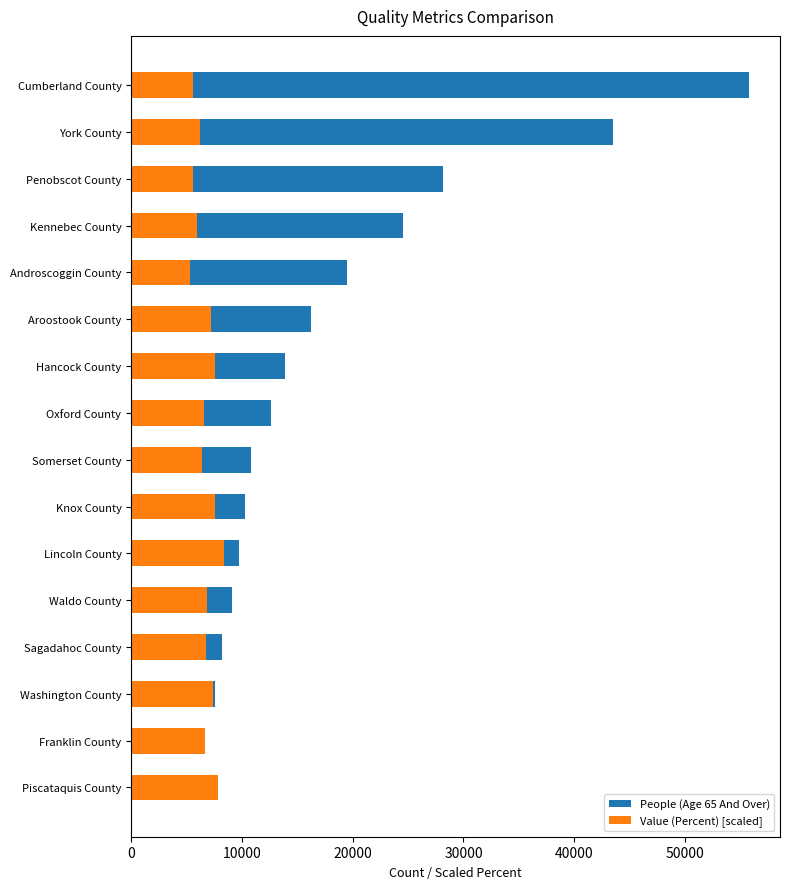

Reading right to left, transcribe all the data shown in this chart.

People (Age 65 And Over): 55781.0	43481.0	28162.0	24570.0	19451.0	16204.0	13882.0	12615.0	10797.0	10268.0	9736.0	9078.0	8245.0	7609.0	6561.0	4381.0
Value (Percent) [scaled]: 5568.1	6230.2	5568.1	5989.4	5297.2	7253.5	7554.5	6561.3	6440.9	7614.7	8367.1	6892.4	6802.1	7373.9	6711.8	7855.5